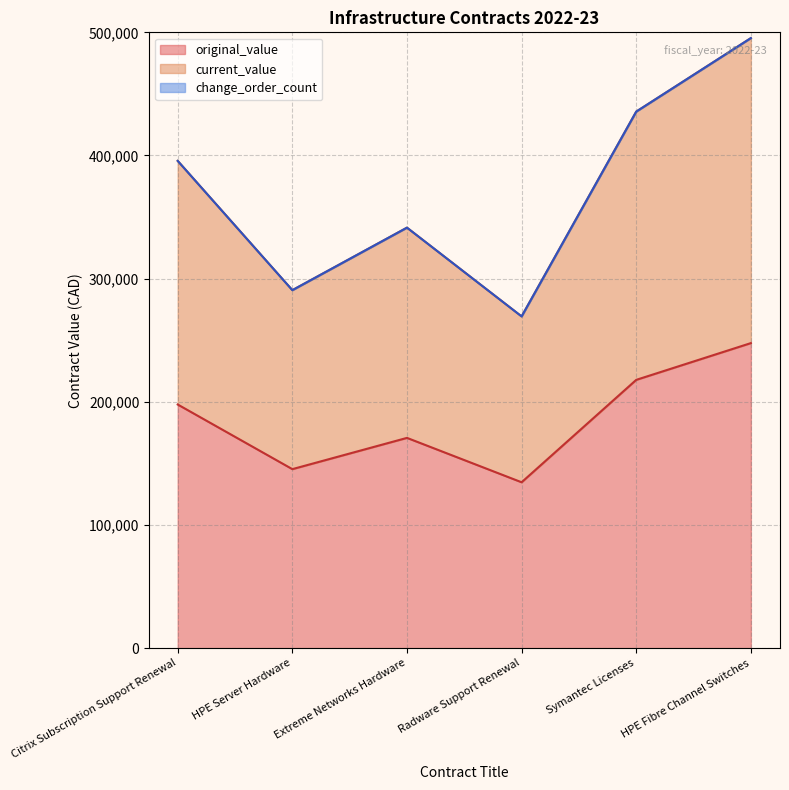

Reading left to right, what are all the values shown in this chart?

original_value: 197815.4	145329.0	170708.6	134670.6	217823.1	247664.7
current_value: 395630.8	290657.9	341417.3	269341.3	435646.2	495329.3